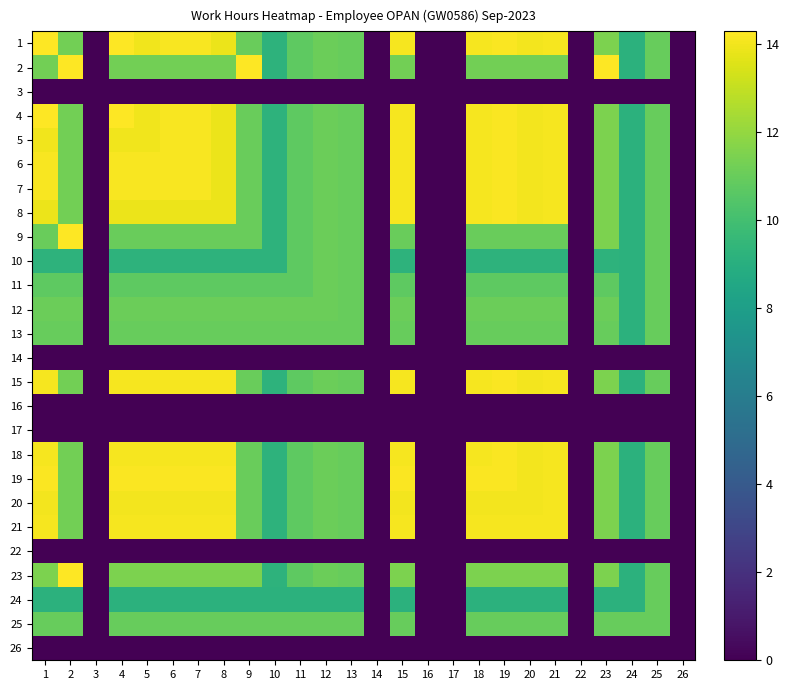

Reading left to right, extract all data points from this chart.

1: 1=14.3	2=11.3	3=0.0	4=14.3	5=14.0	6=14.1	7=14.1	8=13.9	9=11.0	10=9.2	11=10.7	12=11.1	13=11.0	14=0.0	15=14.1	16=0.0	17=0.0	18=14.1	19=14.2	20=14.1	21=14.1	22=0.0	23=11.5	24=9.2	25=11.0	26=0.0
2: 1=11.3	2=14.3	3=0.0	4=11.3	5=11.3	6=11.3	7=11.3	8=11.3	9=14.3	10=9.2	11=10.7	12=11.1	13=11.0	14=0.0	15=11.3	16=0.0	17=0.0	18=11.3	19=11.3	20=11.3	21=11.3	22=0.0	23=14.3	24=9.2	25=11.0	26=0.0
3: 1=0.0	2=0.0	3=0.0	4=0.0	5=0.0	6=0.0	7=0.0	8=0.0	9=0.0	10=0.0	11=0.0	12=0.0	13=0.0	14=0.0	15=0.0	16=0.0	17=0.0	18=0.0	19=0.0	20=0.0	21=0.0	22=0.0	23=0.0	24=0.0	25=0.0	26=0.0
4: 1=14.3	2=11.3	3=0.0	4=14.3	5=14.0	6=14.1	7=14.1	8=13.9	9=11.0	10=9.2	11=10.7	12=11.1	13=11.0	14=0.0	15=14.1	16=0.0	17=0.0	18=14.1	19=14.2	20=14.1	21=14.1	22=0.0	23=11.5	24=9.2	25=11.0	26=0.0
5: 1=14.0	2=11.3	3=0.0	4=14.0	5=14.0	6=14.1	7=14.1	8=13.9	9=11.0	10=9.2	11=10.7	12=11.1	13=11.0	14=0.0	15=14.1	16=0.0	17=0.0	18=14.1	19=14.2	20=14.1	21=14.1	22=0.0	23=11.5	24=9.2	25=11.0	26=0.0
6: 1=14.1	2=11.3	3=0.0	4=14.1	5=14.1	6=14.1	7=14.1	8=13.9	9=11.0	10=9.2	11=10.7	12=11.1	13=11.0	14=0.0	15=14.1	16=0.0	17=0.0	18=14.1	19=14.2	20=14.1	21=14.1	22=0.0	23=11.5	24=9.2	25=11.0	26=0.0
7: 1=14.1	2=11.3	3=0.0	4=14.1	5=14.1	6=14.1	7=14.1	8=13.9	9=11.0	10=9.2	11=10.7	12=11.1	13=11.0	14=0.0	15=14.1	16=0.0	17=0.0	18=14.1	19=14.2	20=14.1	21=14.1	22=0.0	23=11.5	24=9.2	25=11.0	26=0.0
8: 1=13.9	2=11.3	3=0.0	4=13.9	5=13.9	6=13.9	7=13.9	8=13.9	9=11.0	10=9.2	11=10.7	12=11.1	13=11.0	14=0.0	15=14.1	16=0.0	17=0.0	18=14.1	19=14.2	20=14.1	21=14.1	22=0.0	23=11.5	24=9.2	25=11.0	26=0.0
9: 1=11.0	2=14.3	3=0.0	4=11.0	5=11.0	6=11.0	7=11.0	8=11.0	9=11.0	10=9.2	11=10.7	12=11.1	13=11.0	14=0.0	15=11.0	16=0.0	17=0.0	18=11.0	19=11.0	20=11.0	21=11.0	22=0.0	23=11.5	24=9.2	25=11.0	26=0.0
10: 1=9.2	2=9.2	3=0.0	4=9.2	5=9.2	6=9.2	7=9.2	8=9.2	9=9.2	10=9.2	11=10.7	12=11.1	13=11.0	14=0.0	15=9.2	16=0.0	17=0.0	18=9.2	19=9.2	20=9.2	21=9.2	22=0.0	23=9.2	24=9.2	25=11.0	26=0.0
11: 1=10.7	2=10.7	3=0.0	4=10.7	5=10.7	6=10.7	7=10.7	8=10.7	9=10.7	10=10.7	11=10.7	12=11.1	13=11.0	14=0.0	15=10.7	16=0.0	17=0.0	18=10.7	19=10.7	20=10.7	21=10.7	22=0.0	23=10.7	24=9.2	25=11.0	26=0.0
12: 1=11.1	2=11.1	3=0.0	4=11.1	5=11.1	6=11.1	7=11.1	8=11.1	9=11.1	10=11.1	11=11.1	12=11.1	13=11.0	14=0.0	15=11.1	16=0.0	17=0.0	18=11.1	19=11.1	20=11.1	21=11.1	22=0.0	23=11.1	24=9.2	25=11.0	26=0.0
13: 1=11.0	2=11.0	3=0.0	4=11.0	5=11.0	6=11.0	7=11.0	8=11.0	9=11.0	10=11.0	11=11.0	12=11.0	13=11.0	14=0.0	15=11.0	16=0.0	17=0.0	18=11.0	19=11.0	20=11.0	21=11.0	22=0.0	23=11.0	24=9.2	25=11.0	26=0.0
14: 1=0.0	2=0.0	3=0.0	4=0.0	5=0.0	6=0.0	7=0.0	8=0.0	9=0.0	10=0.0	11=0.0	12=0.0	13=0.0	14=0.0	15=0.0	16=0.0	17=0.0	18=0.0	19=0.0	20=0.0	21=0.0	22=0.0	23=0.0	24=0.0	25=0.0	26=0.0
15: 1=14.1	2=11.3	3=0.0	4=14.1	5=14.1	6=14.1	7=14.1	8=14.1	9=11.0	10=9.2	11=10.7	12=11.1	13=11.0	14=0.0	15=14.1	16=0.0	17=0.0	18=14.1	19=14.2	20=14.1	21=14.1	22=0.0	23=11.5	24=9.2	25=11.0	26=0.0
16: 1=0.0	2=0.0	3=0.0	4=0.0	5=0.0	6=0.0	7=0.0	8=0.0	9=0.0	10=0.0	11=0.0	12=0.0	13=0.0	14=0.0	15=0.0	16=0.0	17=0.0	18=0.0	19=0.0	20=0.0	21=0.0	22=0.0	23=0.0	24=0.0	25=0.0	26=0.0
17: 1=0.0	2=0.0	3=0.0	4=0.0	5=0.0	6=0.0	7=0.0	8=0.0	9=0.0	10=0.0	11=0.0	12=0.0	13=0.0	14=0.0	15=0.0	16=0.0	17=0.0	18=0.0	19=0.0	20=0.0	21=0.0	22=0.0	23=0.0	24=0.0	25=0.0	26=0.0
18: 1=14.1	2=11.3	3=0.0	4=14.1	5=14.1	6=14.1	7=14.1	8=14.1	9=11.0	10=9.2	11=10.7	12=11.1	13=11.0	14=0.0	15=14.1	16=0.0	17=0.0	18=14.1	19=14.2	20=14.1	21=14.1	22=0.0	23=11.5	24=9.2	25=11.0	26=0.0
19: 1=14.2	2=11.3	3=0.0	4=14.2	5=14.2	6=14.2	7=14.2	8=14.2	9=11.0	10=9.2	11=10.7	12=11.1	13=11.0	14=0.0	15=14.2	16=0.0	17=0.0	18=14.2	19=14.2	20=14.1	21=14.1	22=0.0	23=11.5	24=9.2	25=11.0	26=0.0
20: 1=14.1	2=11.3	3=0.0	4=14.1	5=14.1	6=14.1	7=14.1	8=14.1	9=11.0	10=9.2	11=10.7	12=11.1	13=11.0	14=0.0	15=14.1	16=0.0	17=0.0	18=14.1	19=14.1	20=14.1	21=14.1	22=0.0	23=11.5	24=9.2	25=11.0	26=0.0
21: 1=14.1	2=11.3	3=0.0	4=14.1	5=14.1	6=14.1	7=14.1	8=14.1	9=11.0	10=9.2	11=10.7	12=11.1	13=11.0	14=0.0	15=14.1	16=0.0	17=0.0	18=14.1	19=14.1	20=14.1	21=14.1	22=0.0	23=11.5	24=9.2	25=11.0	26=0.0
22: 1=0.0	2=0.0	3=0.0	4=0.0	5=0.0	6=0.0	7=0.0	8=0.0	9=0.0	10=0.0	11=0.0	12=0.0	13=0.0	14=0.0	15=0.0	16=0.0	17=0.0	18=0.0	19=0.0	20=0.0	21=0.0	22=0.0	23=0.0	24=0.0	25=0.0	26=0.0
23: 1=11.5	2=14.3	3=0.0	4=11.5	5=11.5	6=11.5	7=11.5	8=11.5	9=11.5	10=9.2	11=10.7	12=11.1	13=11.0	14=0.0	15=11.5	16=0.0	17=0.0	18=11.5	19=11.5	20=11.5	21=11.5	22=0.0	23=11.5	24=9.2	25=11.0	26=0.0
24: 1=9.2	2=9.2	3=0.0	4=9.2	5=9.2	6=9.2	7=9.2	8=9.2	9=9.2	10=9.2	11=9.2	12=9.2	13=9.2	14=0.0	15=9.2	16=0.0	17=0.0	18=9.2	19=9.2	20=9.2	21=9.2	22=0.0	23=9.2	24=9.2	25=11.0	26=0.0
25: 1=11.0	2=11.0	3=0.0	4=11.0	5=11.0	6=11.0	7=11.0	8=11.0	9=11.0	10=11.0	11=11.0	12=11.0	13=11.0	14=0.0	15=11.0	16=0.0	17=0.0	18=11.0	19=11.0	20=11.0	21=11.0	22=0.0	23=11.0	24=11.0	25=11.0	26=0.0
26: 1=0.0	2=0.0	3=0.0	4=0.0	5=0.0	6=0.0	7=0.0	8=0.0	9=0.0	10=0.0	11=0.0	12=0.0	13=0.0	14=0.0	15=0.0	16=0.0	17=0.0	18=0.0	19=0.0	20=0.0	21=0.0	22=0.0	23=0.0	24=0.0	25=0.0	26=0.0